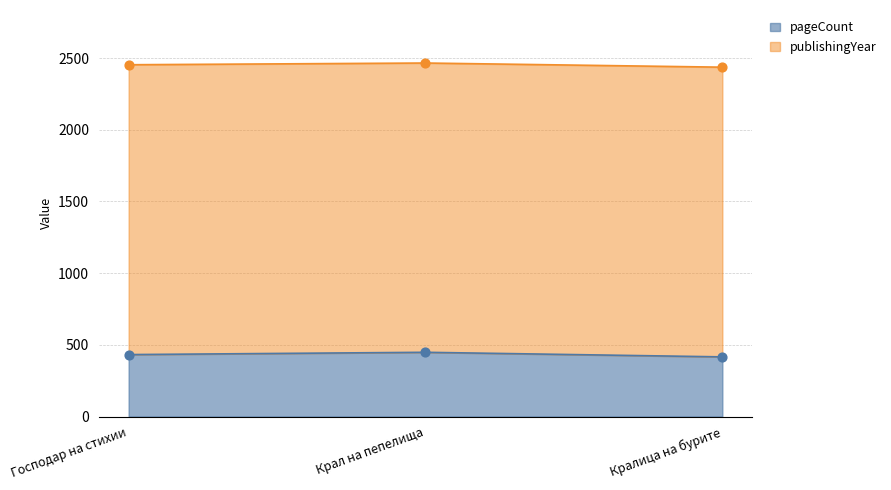

Which has a higher value, Господар на стихии or Крал на пепелища?

Крал на пепелища